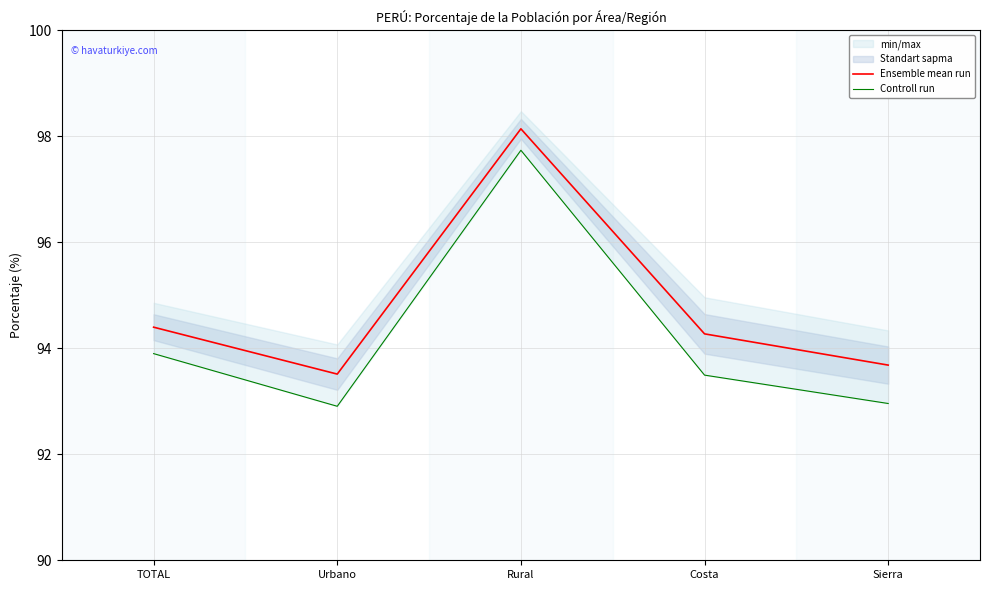

Reading right to left, what are all the values shown in this chart?

Ensemble mean run: Sierra=93.7	Costa=94.3	Rural=98.1	Urbano=93.5	TOTAL=94.4
Controll run: Sierra=93.0	Costa=93.5	Rural=97.7	Urbano=92.9	TOTAL=93.9